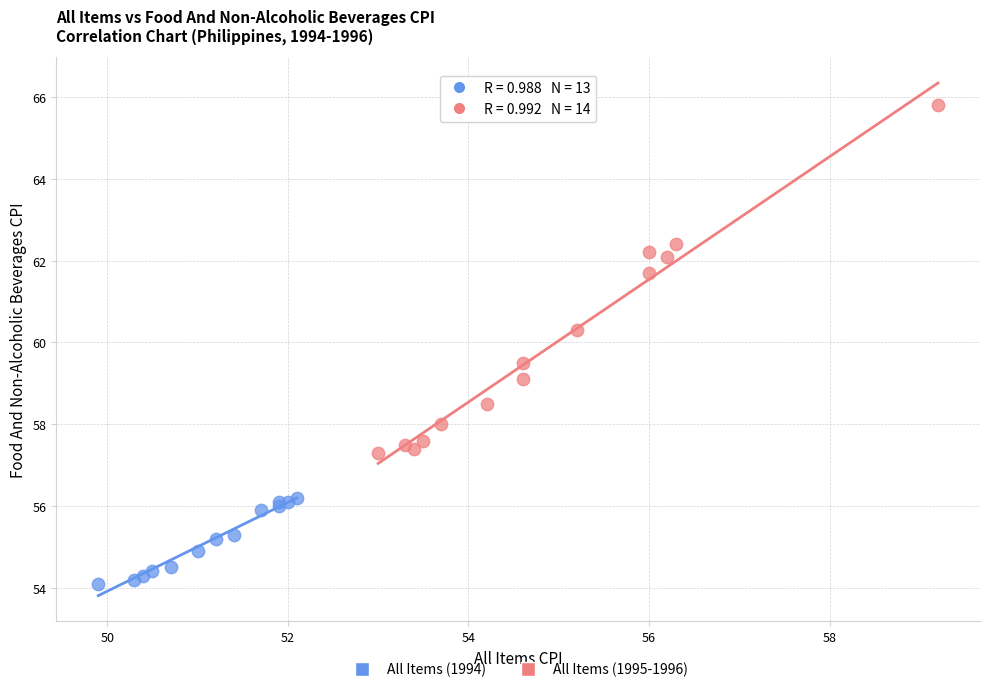

Which series contains the lowest Y value?

All Items (1994)